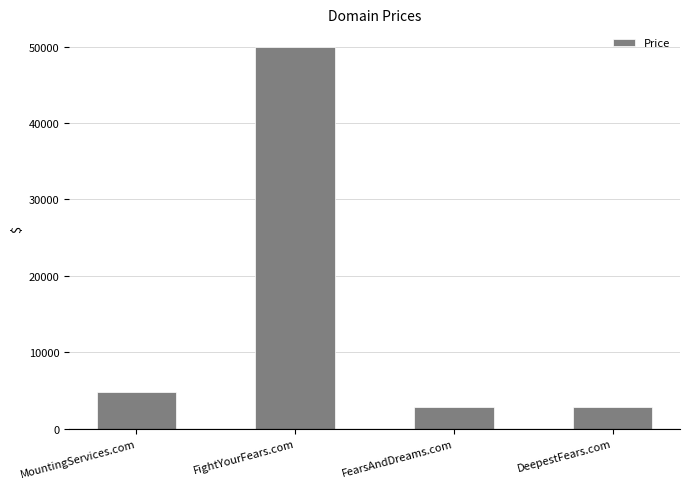

What is the minimum value shown in the chart?

2888